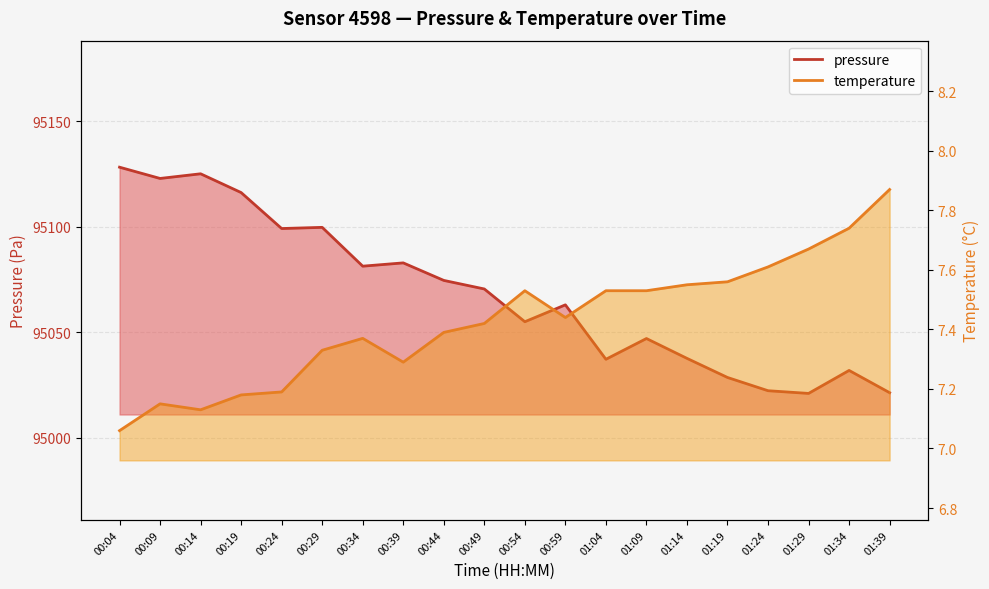

Reading left to right, extract all data points from this chart.

pressure: 00:04=95128.2	00:09=95122.9	00:14=95125.1	00:19=95116.2	00:24=95099.1	00:29=95099.7	00:34=95081.3	00:39=95082.8	00:44=95074.5	00:49=95070.5	00:54=95054.9	00:59=95062.9	01:04=95037.1	01:09=95047.0	01:14=95037.6	01:19=95028.5	01:24=95022.2	01:29=95020.9	01:34=95031.8	01:39=95021.3
temperature: 00:04=7.1	00:09=7.2	00:14=7.1	00:19=7.2	00:24=7.2	00:29=7.3	00:34=7.4	00:39=7.3	00:44=7.4	00:49=7.4	00:54=7.5	00:59=7.4	01:04=7.5	01:09=7.5	01:14=7.5	01:19=7.6	01:24=7.6	01:29=7.7	01:34=7.7	01:39=7.9